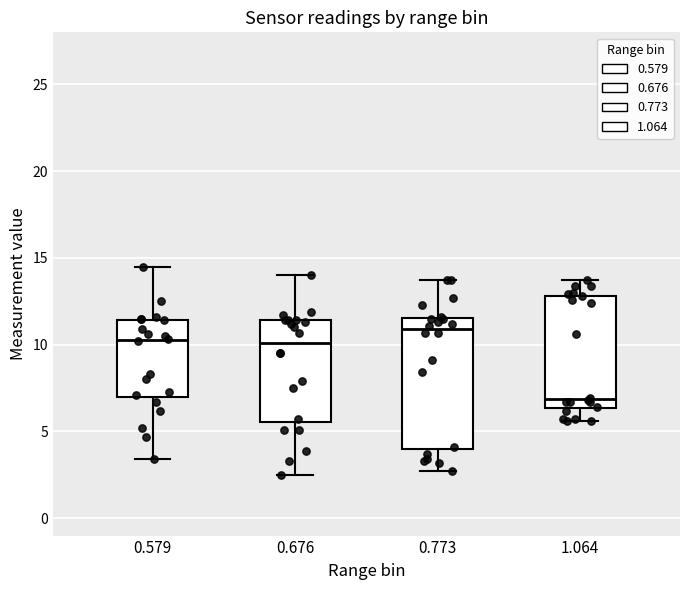

Reading left to right, transcribe this box plot: for each box, give where its median line is, the range the box spans, and where its two whiskers end, as read against the y-axis. The values are not printed on the chart, so give them approximately, as read against the axis.

0.579: median 10.5, box 7.0 to 11.5, whiskers 3.5 to 14.5
0.676: median 10.0, box 5.5 to 11.5, whiskers 2.5 to 14.0
0.773: median 11.0, box 4.0 to 11.5, whiskers 2.5 to 13.5
1.064: median 7.0, box 6.5 to 13.0, whiskers 5.5 to 13.5